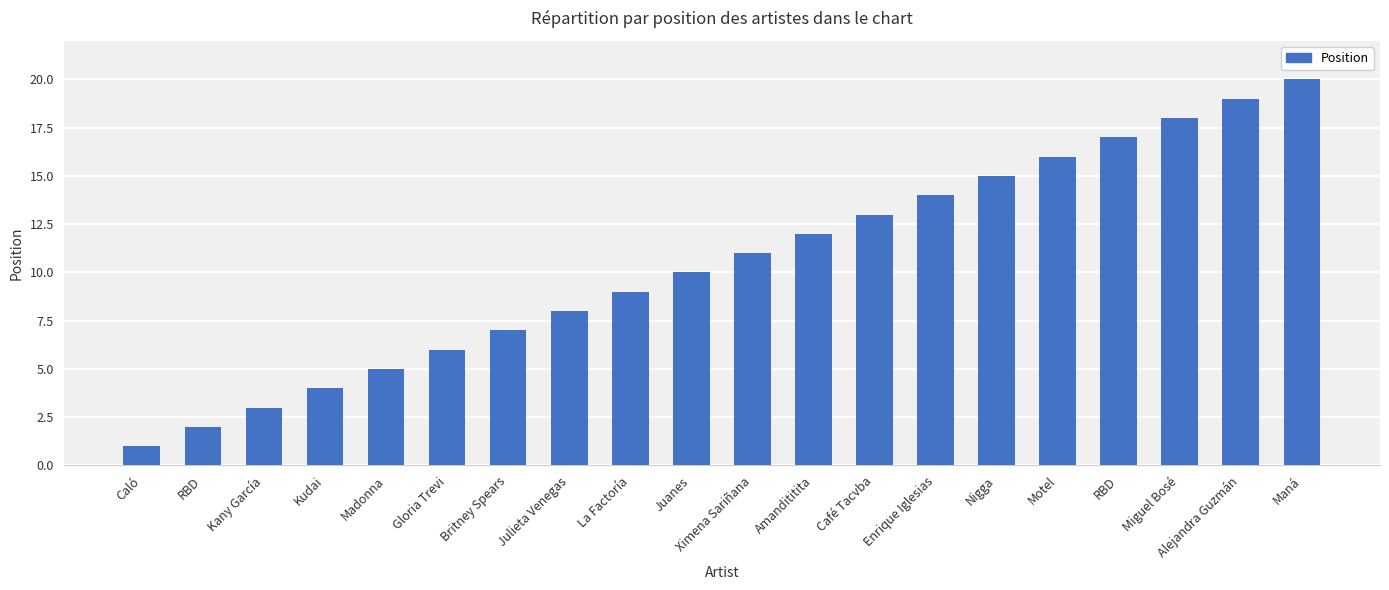

Reading left to right, list all the values displayed in this chart.

Caló=1	RBD=2	Kany García=3	Kudai=4	Madonna=5	Gloria Trevi=6	Britney Spears=7	Julieta Venegas=8	La Factoría=9	Juanes=10	Ximena Sariñana=11	Amandititita=12	Café Tacvba=13	Enrique Iglesias=14	Nigga=15	Motel=16	RBD=17	Miguel Bosé=18	Alejandra Guzmán=19	Maná=20